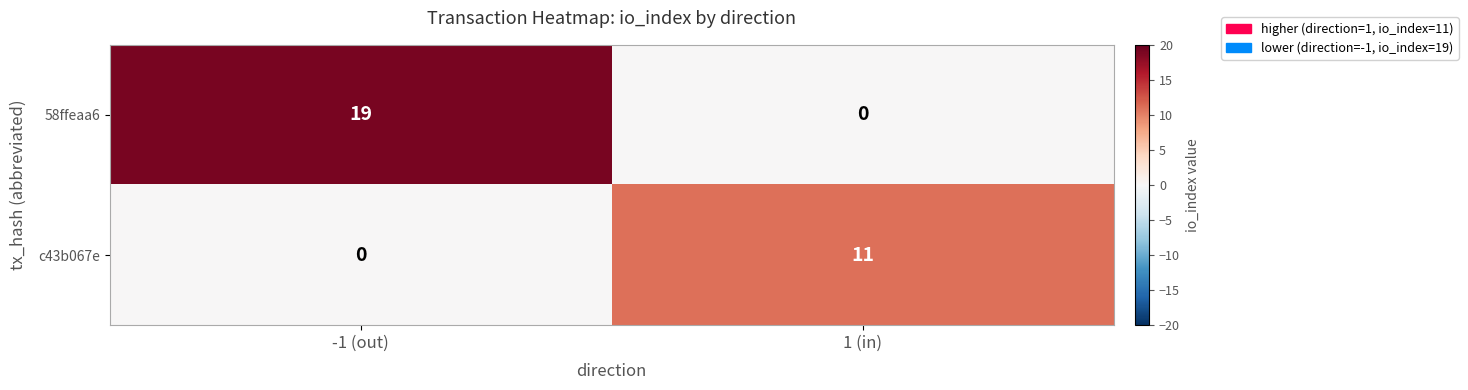

At 1 (in), list the series in order from smallest to largest.

58ffeaa6, c43b067e